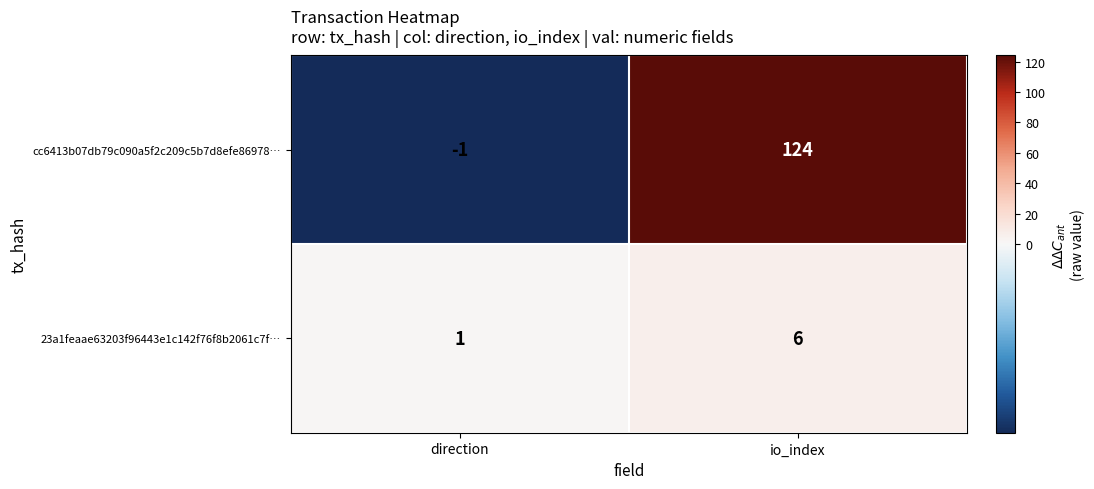

Rank the series at direction from lowest to highest value.

cc6413b07db79c090a5f2c209c5b7d8efe86978…, 23a1feaae63203f96443e1c142f76f8b2061c7f…